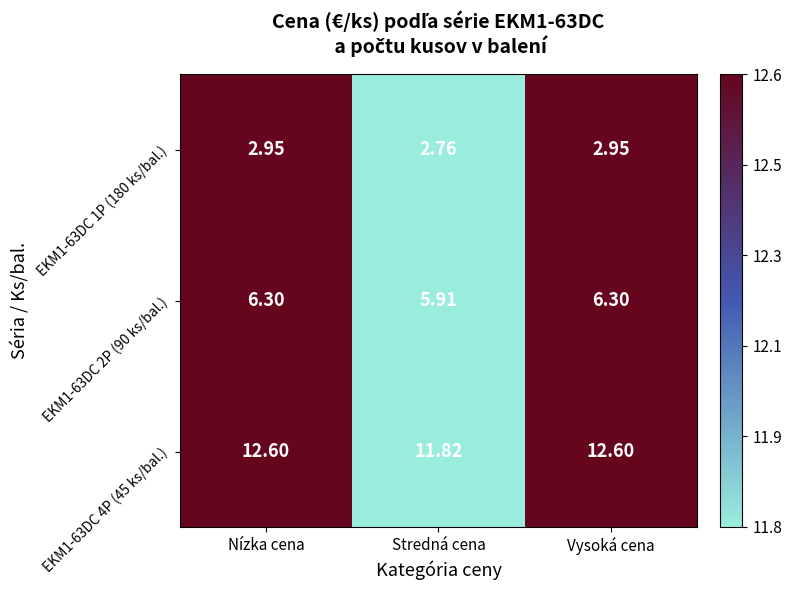

Where does the EKM1-63DC 2P (90 ks/bal.) series first go above 6?

Nízka cena